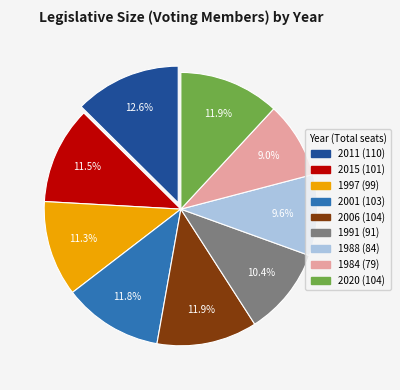

To the nearest percent, what is the difference between the largest and smallest slice percentages?

4%